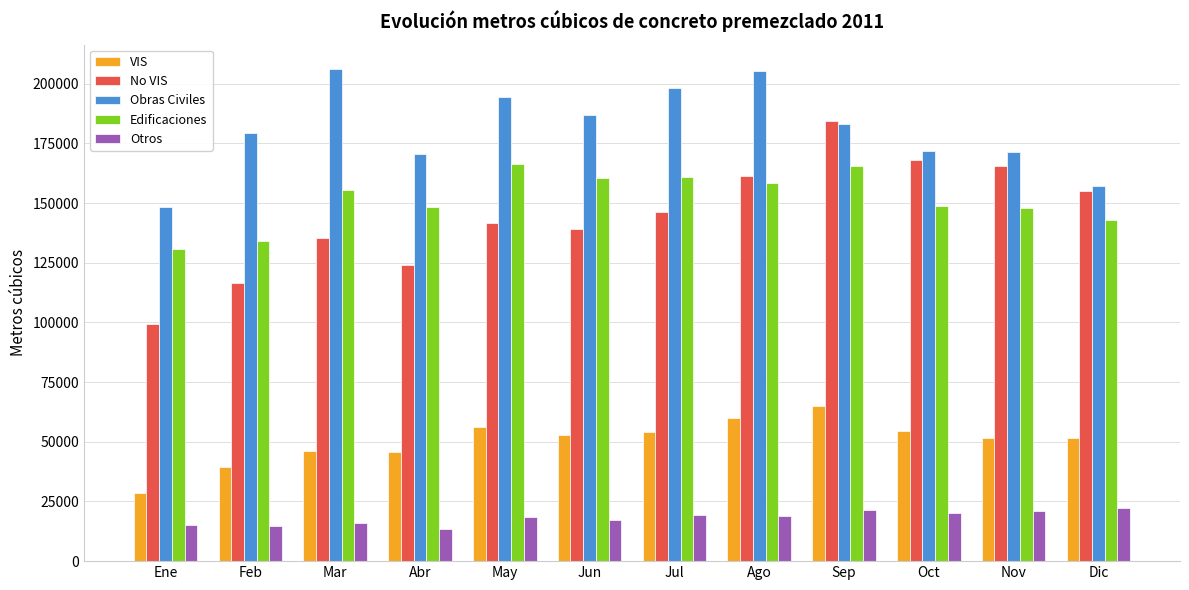

At which label does Edificaciones first exceed 155624?

Mar